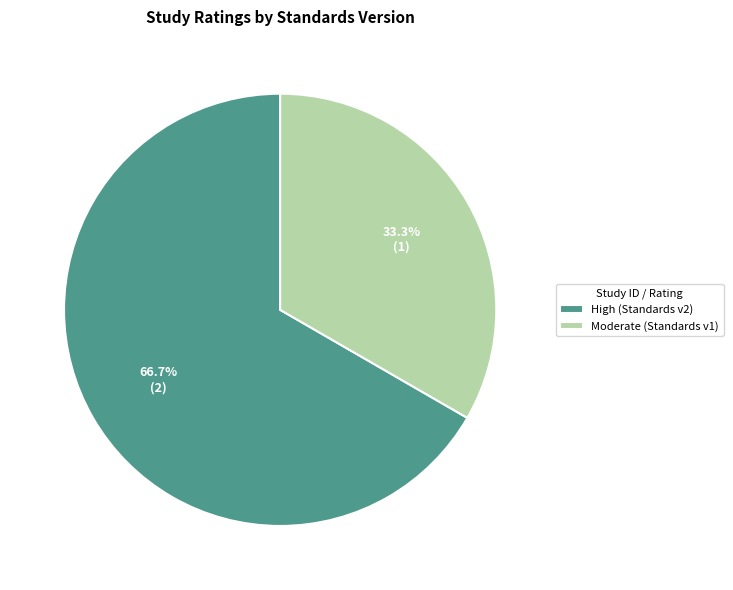

What is the majority slice?

High (Standards v2)